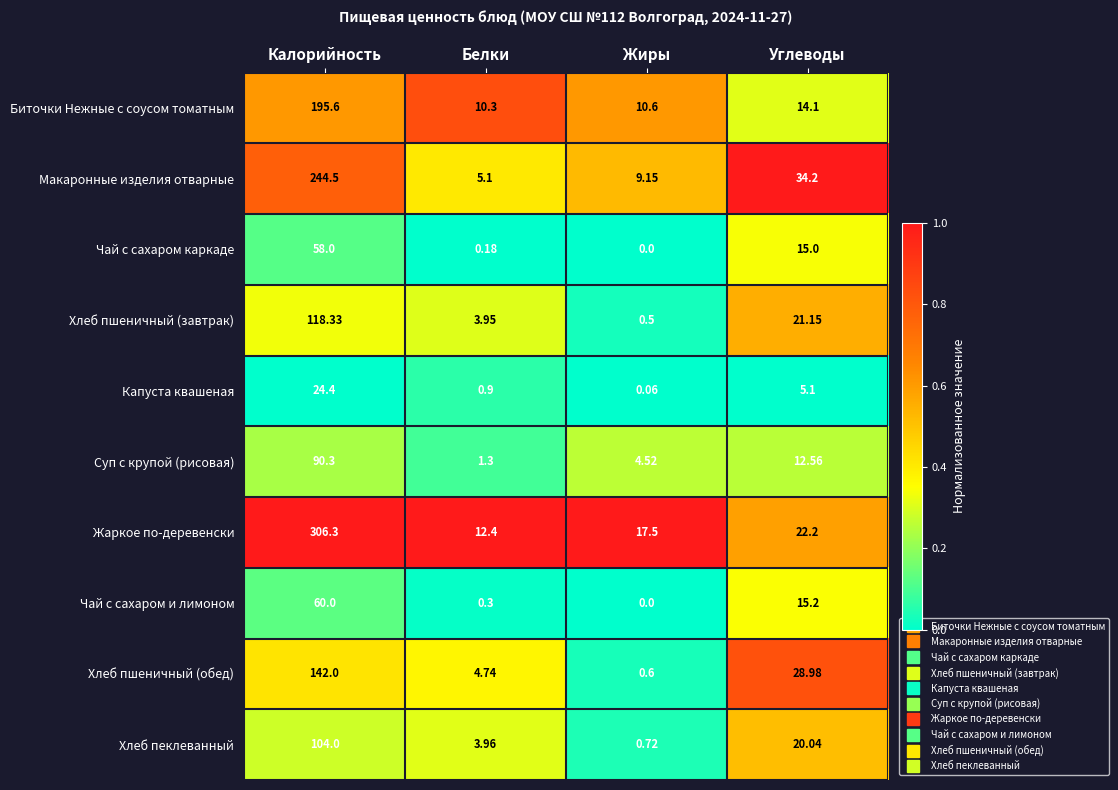

List the series in order of their peak value, lowest first.

Капуста квашеная, Чай с сахаром каркаде, Чай с сахаром и лимоном, Суп с крупой (рисовая), Хлеб пеклеванный, Хлеб пшеничный (завтрак), Хлеб пшеничный (обед), Биточки Нежные с соусом томатным, Макаронные изделия отварные, Жаркое по-деревенски